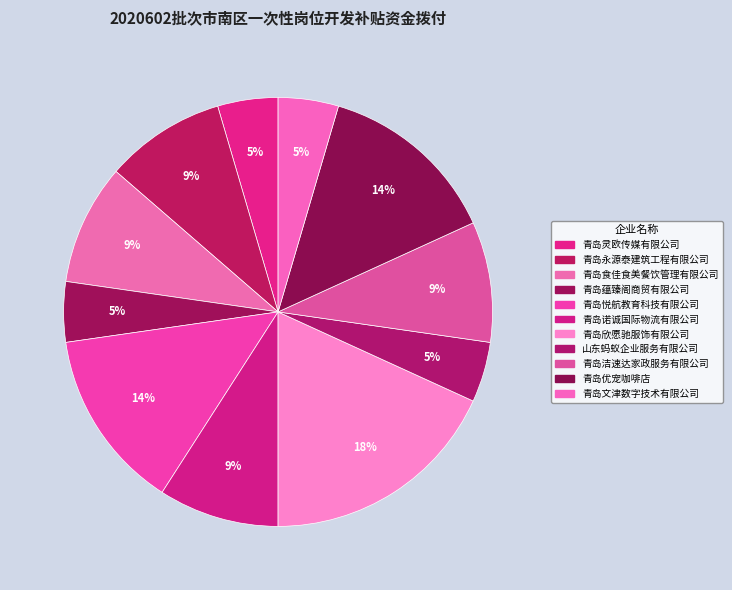

True or false: 青岛洁速达家政服务有限公司 accounts for 9% of the total.

True